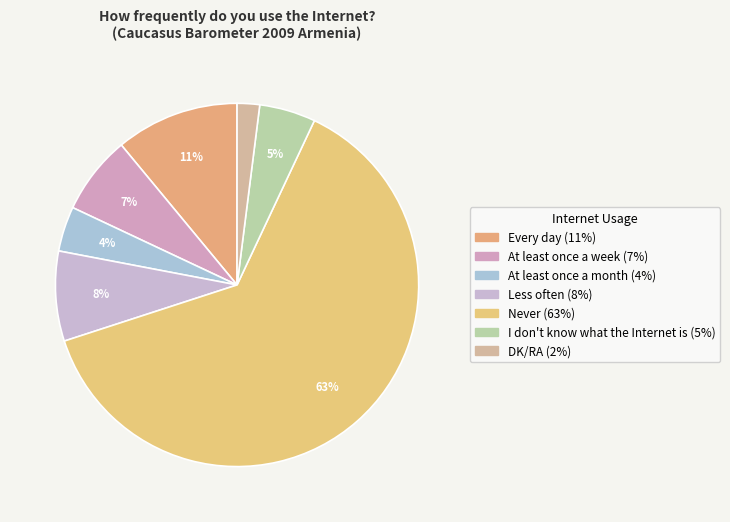

How many segments does this pie chart have?

7